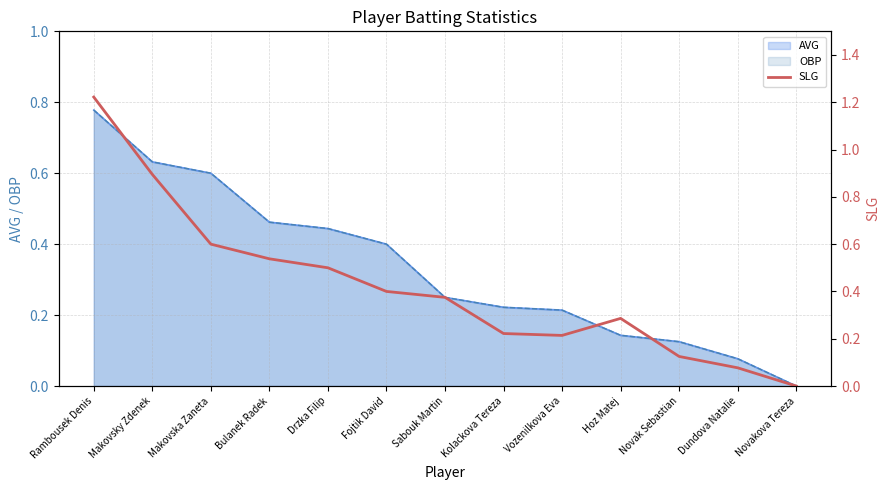

How many points are lower than both their immediate neighbors (excluding endpoints)?

1